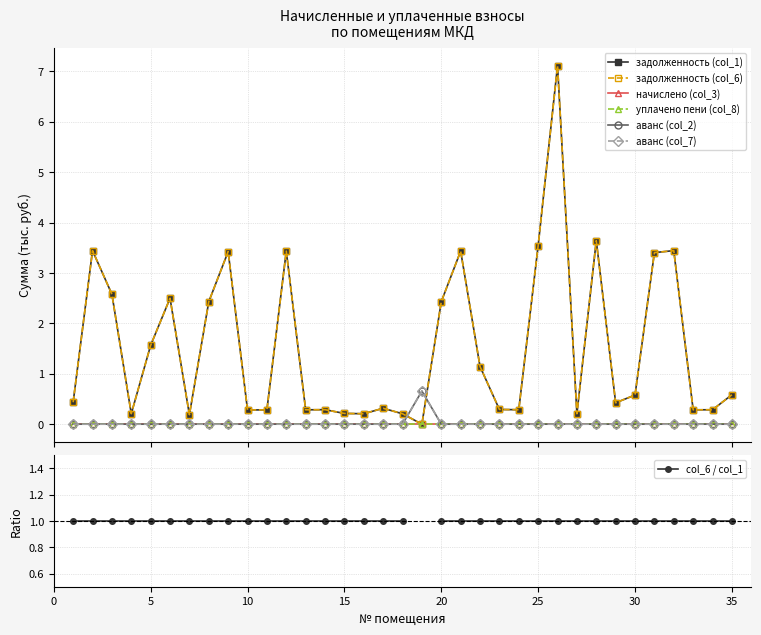

The аванс (col_2) series shows 0.0 at 27. True or false?

True